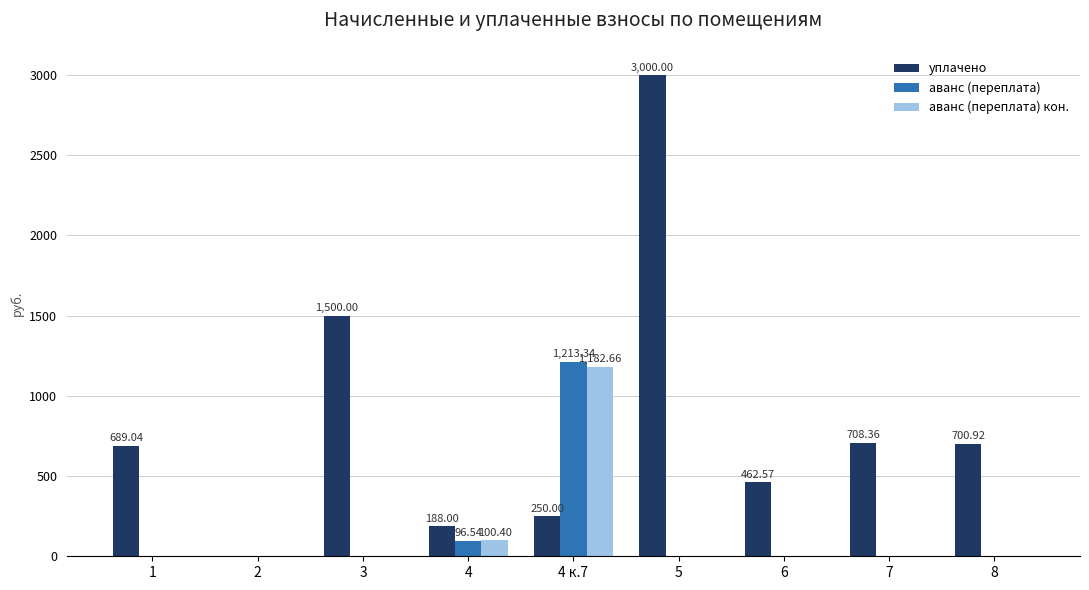

Which series changed the most between 1 and 4?

уплачено